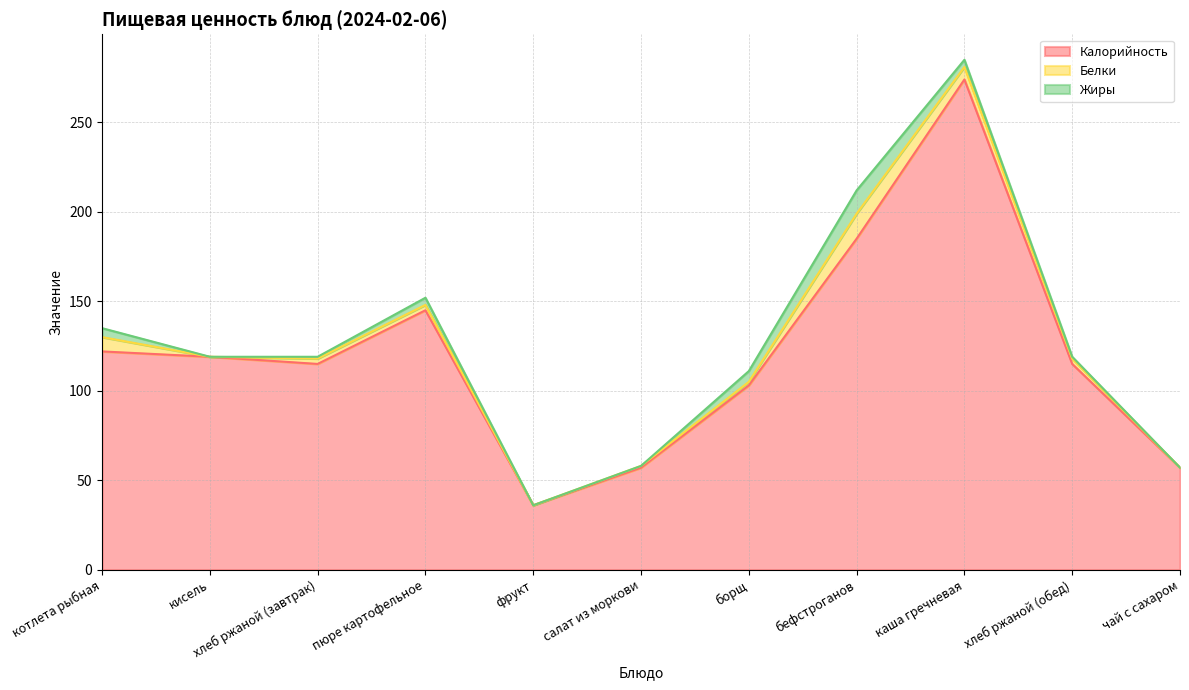

Which series has the widest spread of values?

Калорийность